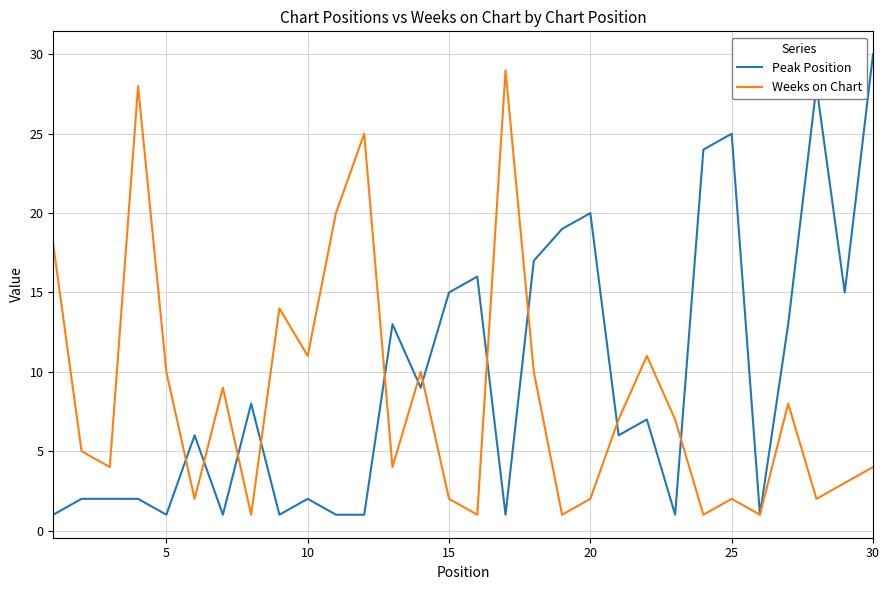

What is the greatest value displayed?

30